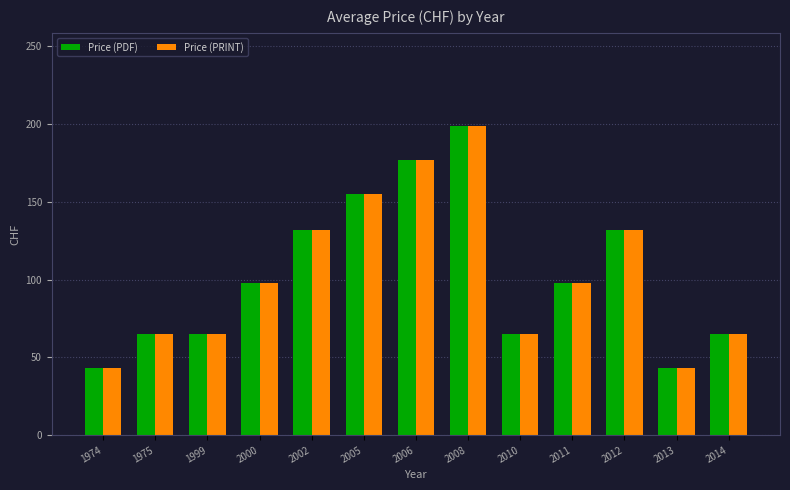

Reading left to right, list all the values displayed in this chart.

Price (PDF): 43	65	65	98	132	155	177	199	65	98	132	43	65
Price (PRINT): 43	65	65	98	132	155	177	199	65	98	132	43	65